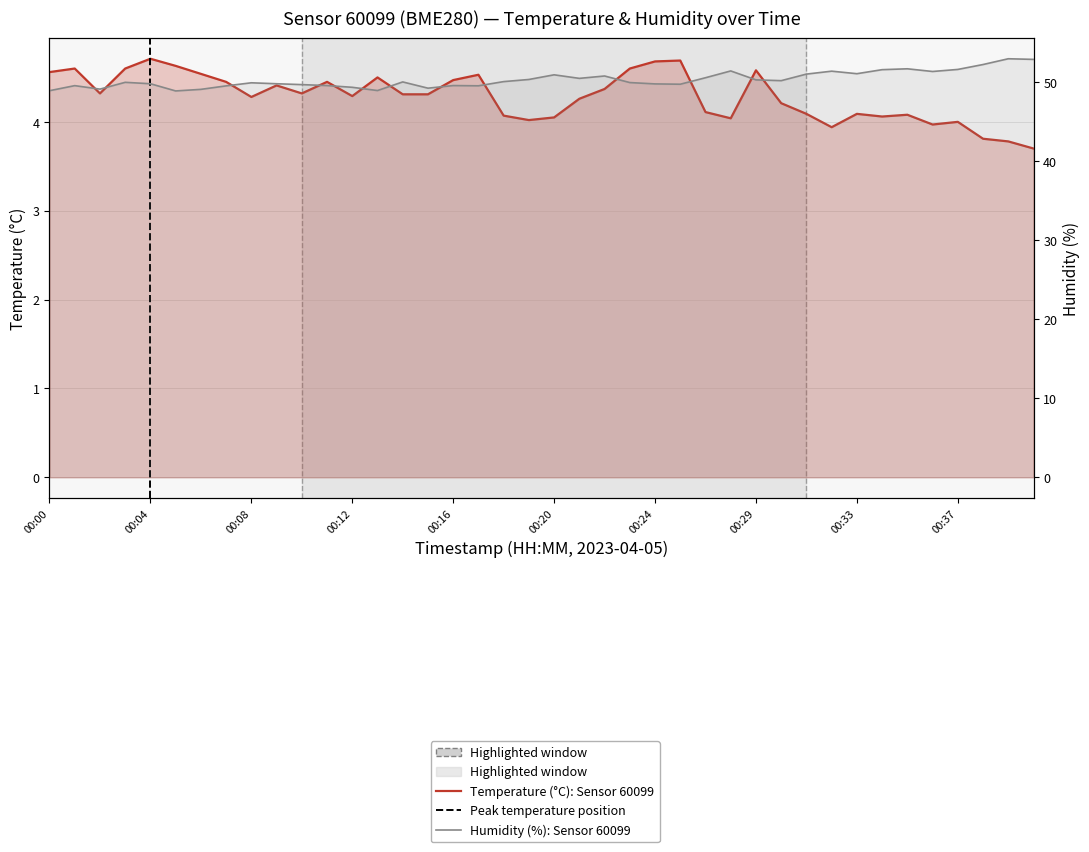

Where is the first local maximum for temperature?

00:01